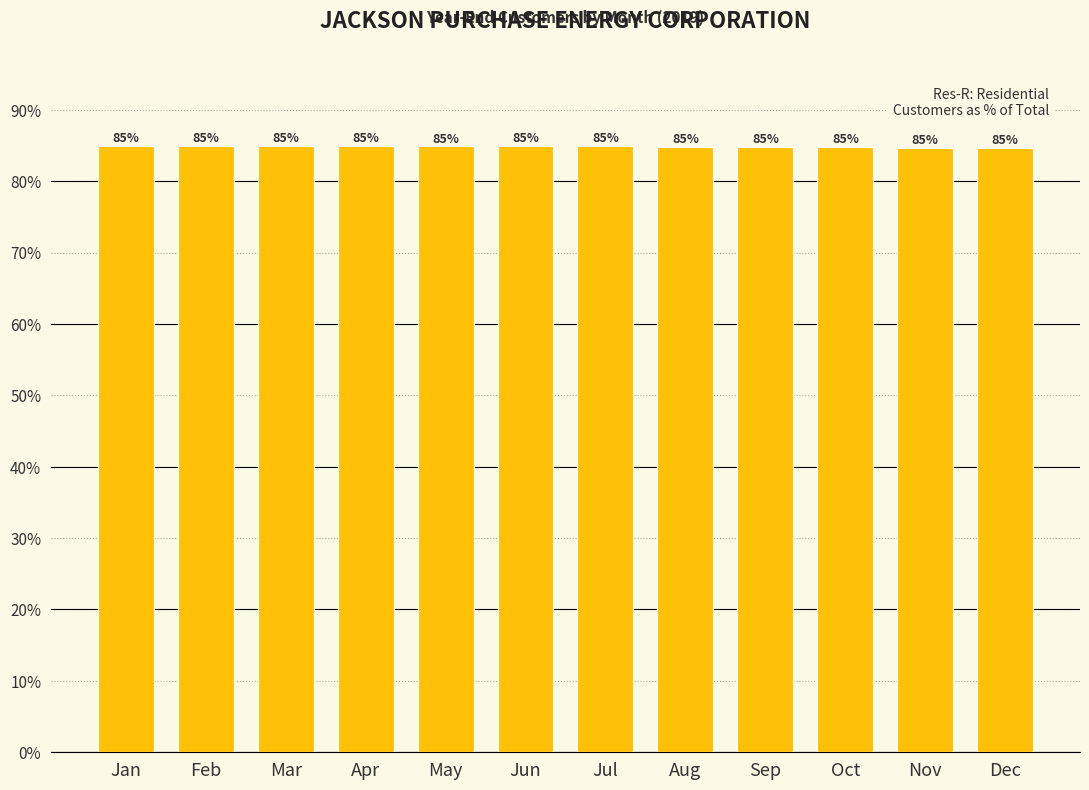

What is the greatest value displayed?

84.9